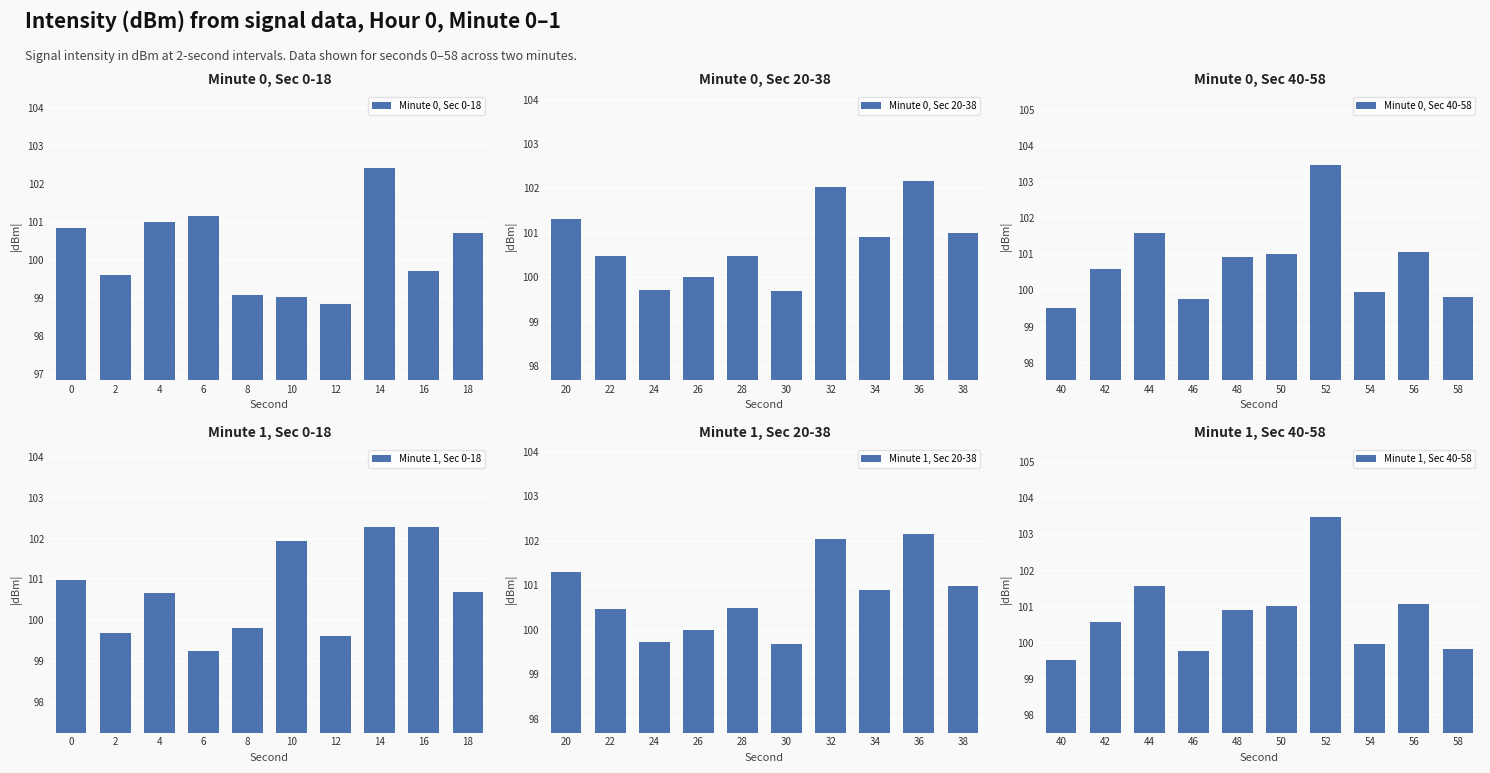

Where is Minute 0, Sec 20-38 nearest to the value 100?

26